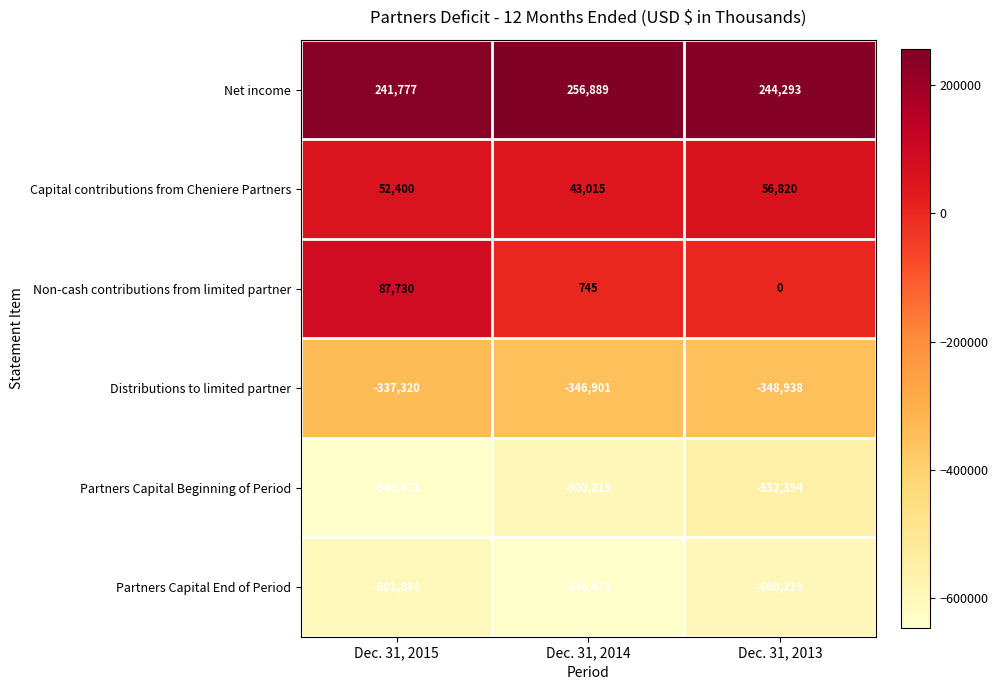

What is the average value of the Partners Capital Beginning of Period series?

-599695